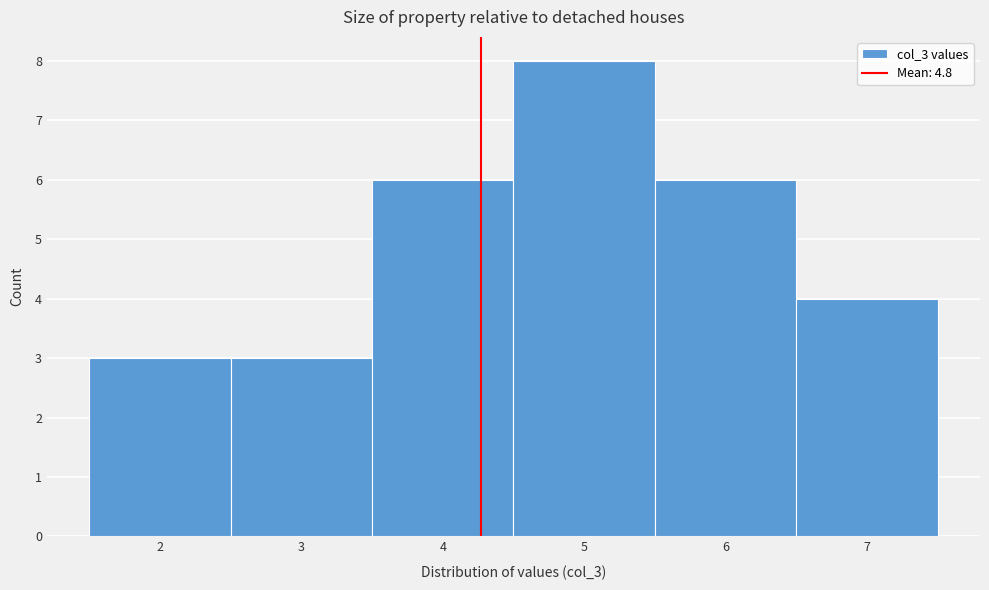

Reading right to left, extract all data points from this chart.

4	6	8	6	3	3